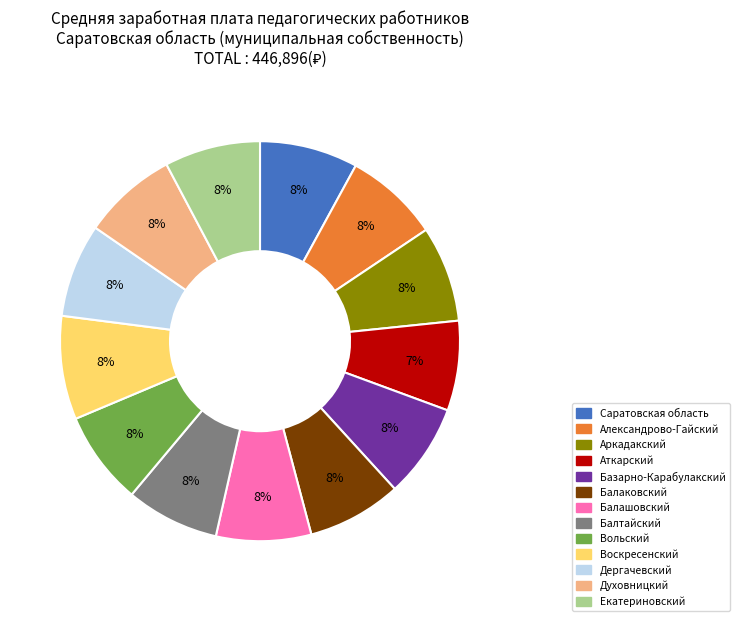

Is Воскресенский the majority of the pie?

No